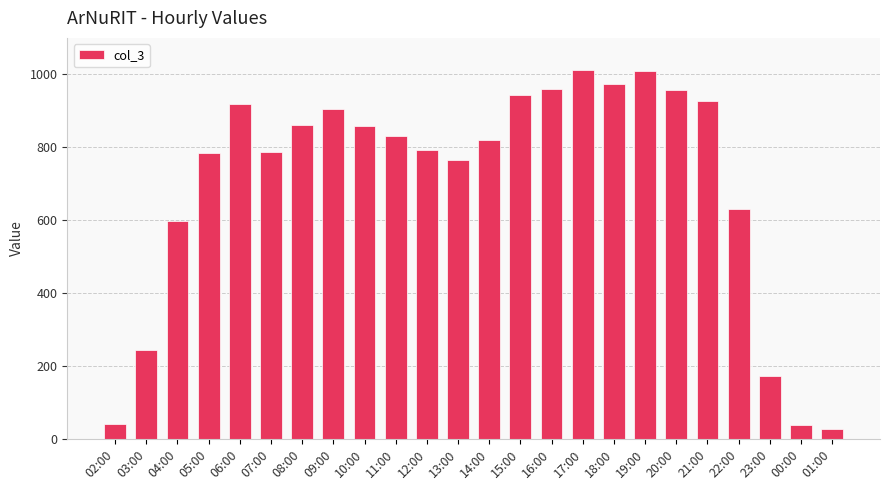

The value at 19:00 is 1010. True or false?

True